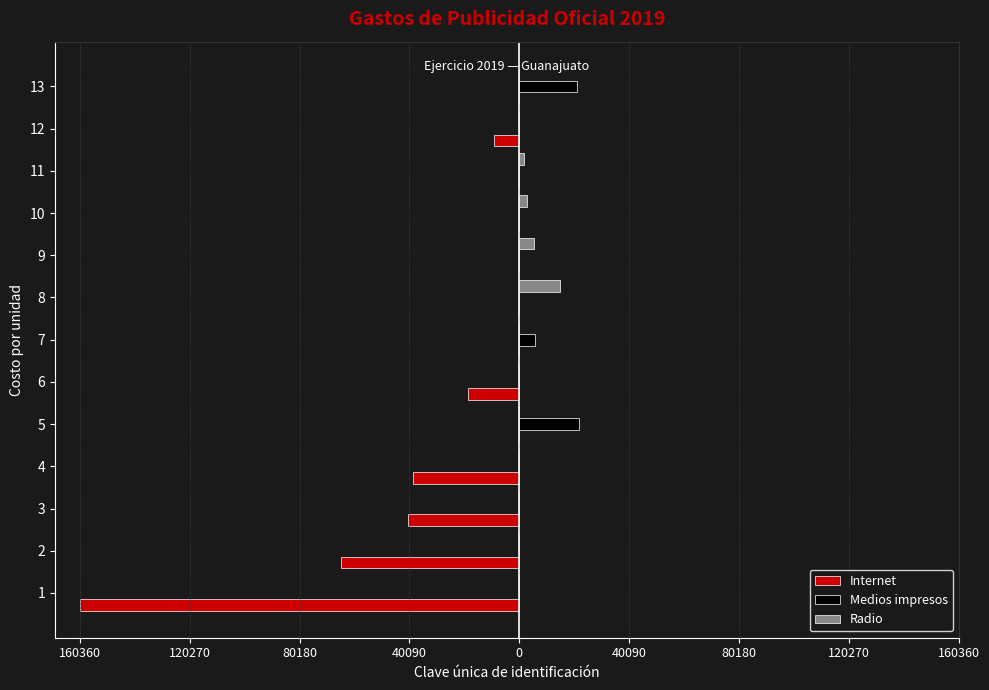

What are all the series names shown in the legend?

Internet, Medios impresos, Radio